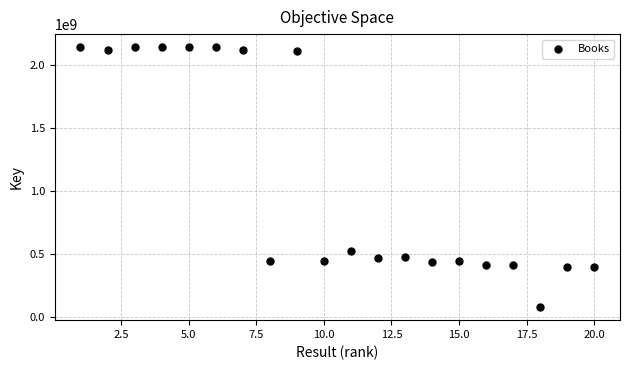

What Y value in the scatter plot is closest to 1111014411?

523014170